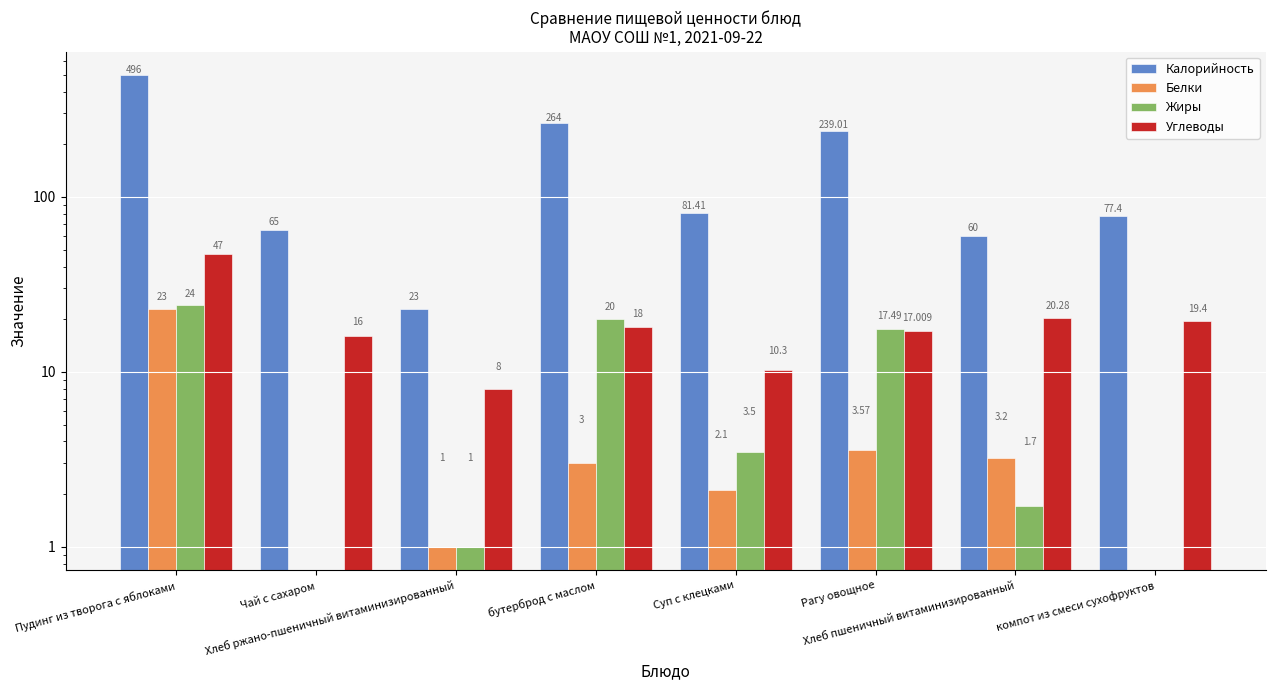

What is the value of the Белки bar at the 5th from the left?

2.1